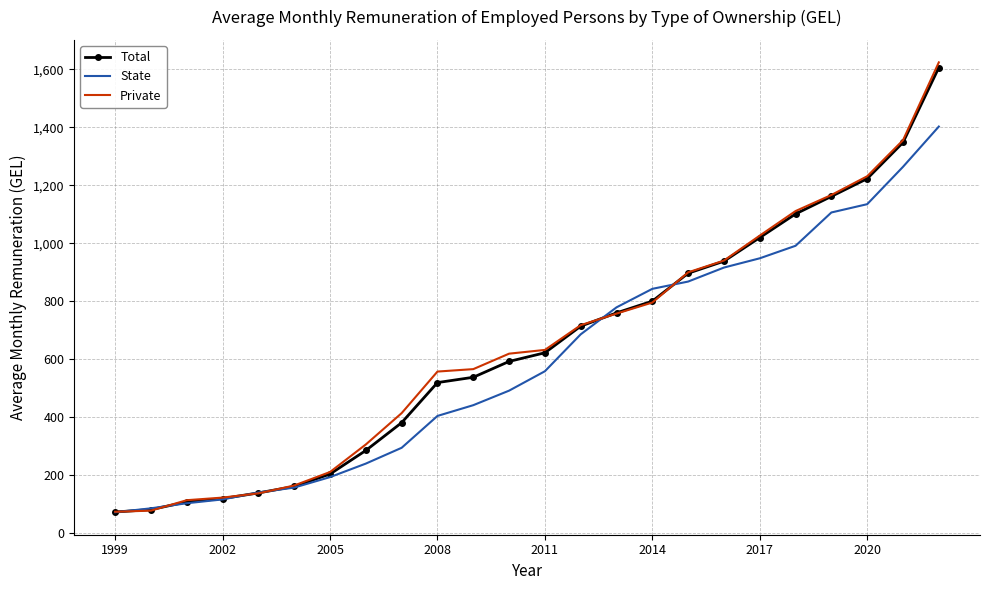

What is the maximum value shown in the chart?

1623.8